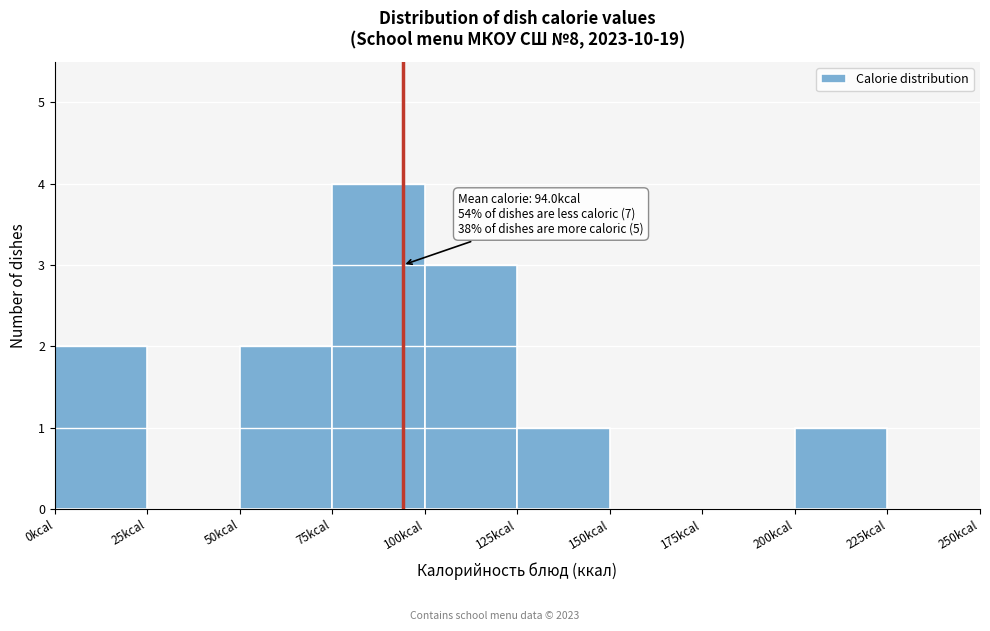

Which range on the x-axis has the tallest bar?

75 to 100